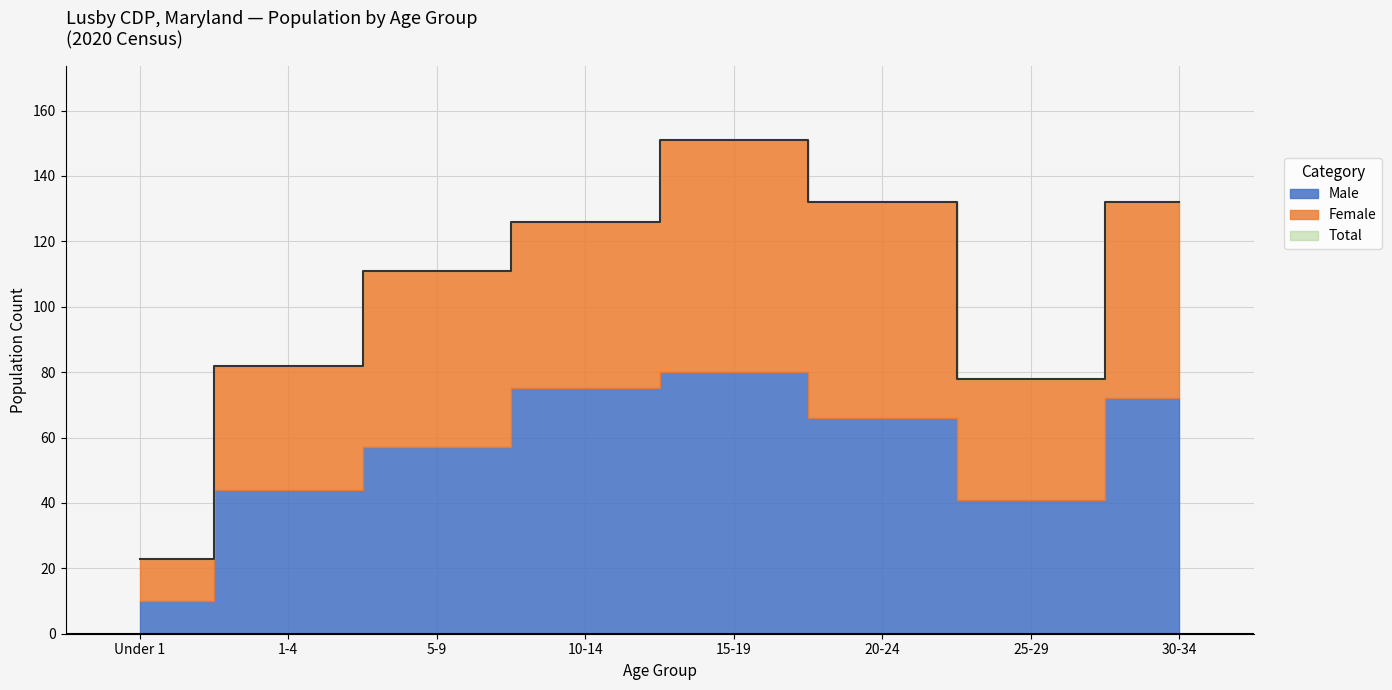

True or false: Male and Female intersect in this chart.

True